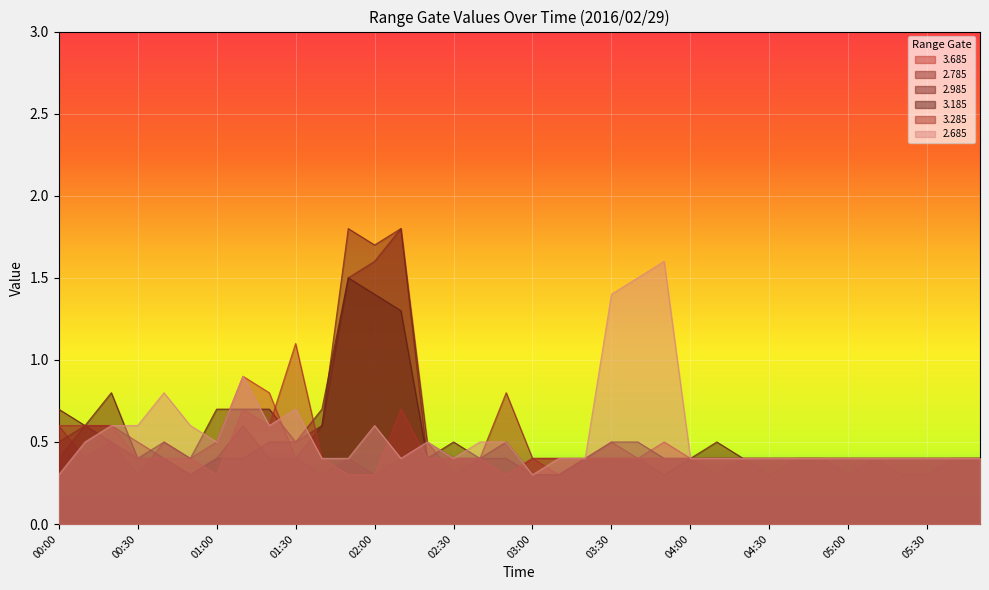

Which series has the largest total across all categories?

2.685